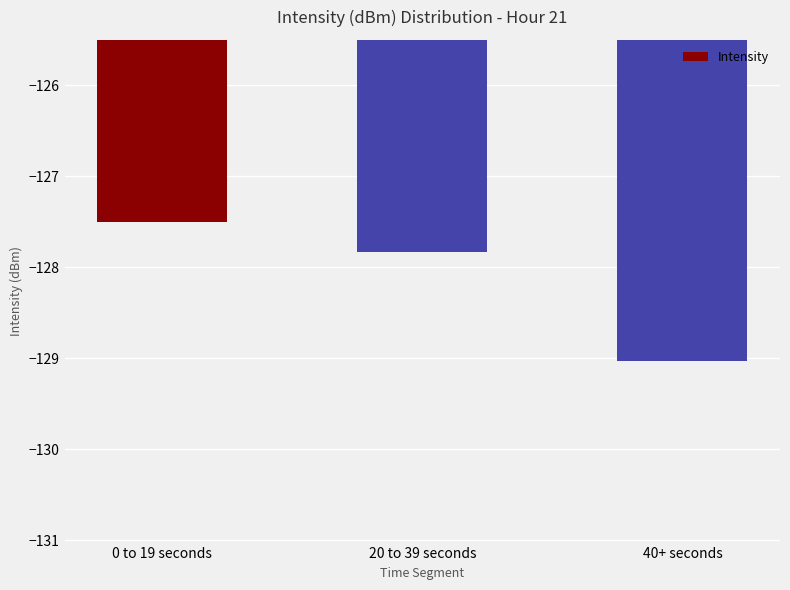

What is the label of the 3rd bar from the left?

40+ seconds